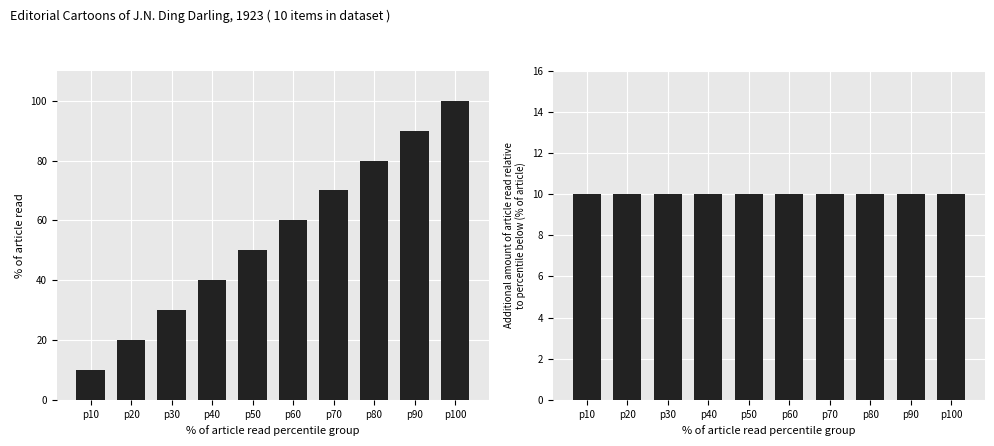

List the series in order of their overall mean, highest first.

Cumulative % of items, Incremental % per step